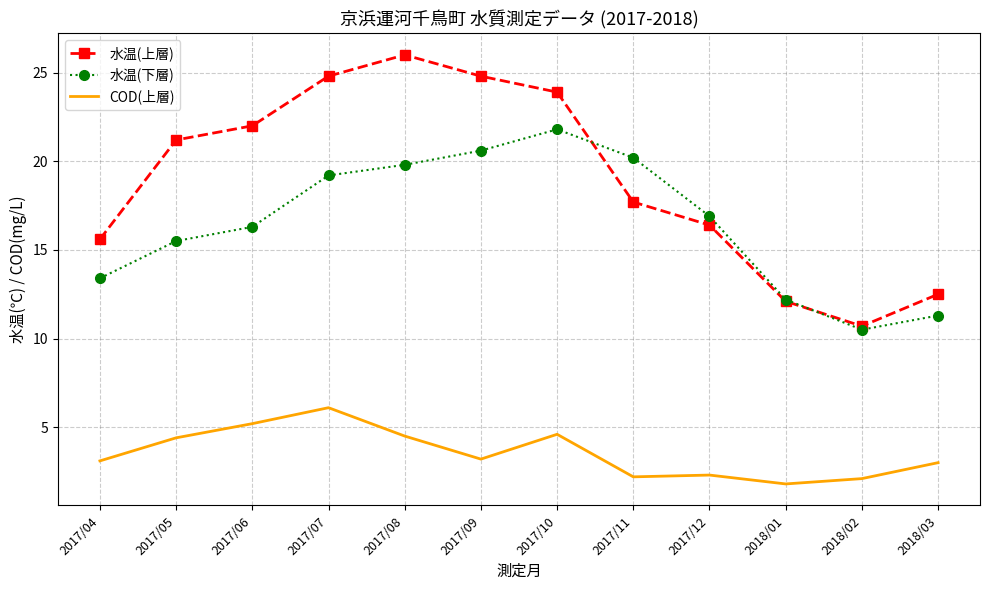

The 水温(上層) series shows 17.7 at 2017/11. True or false?

True